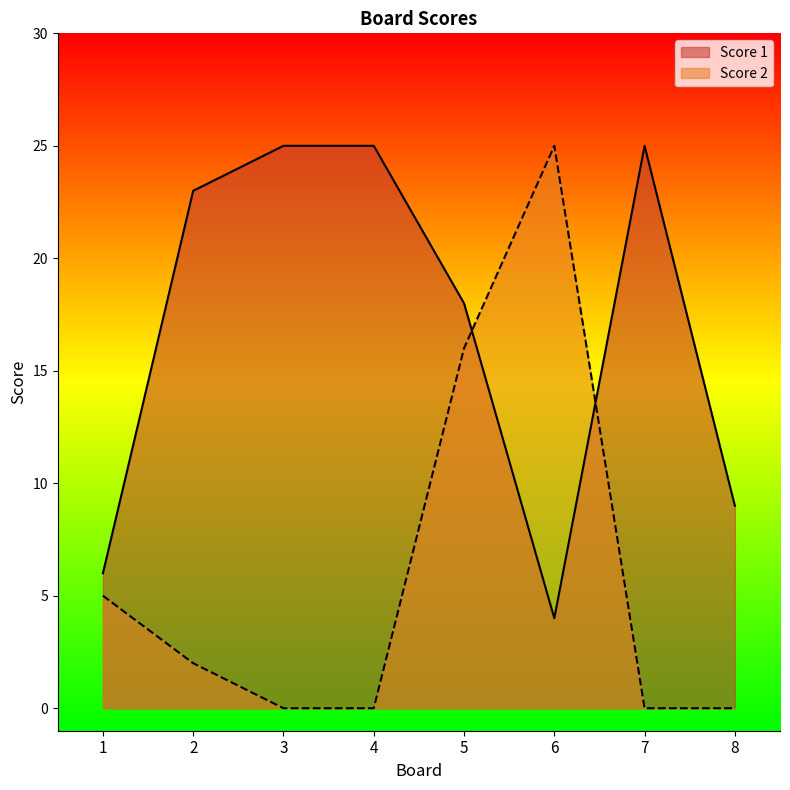

What is the average value of the Score 1 series?

17